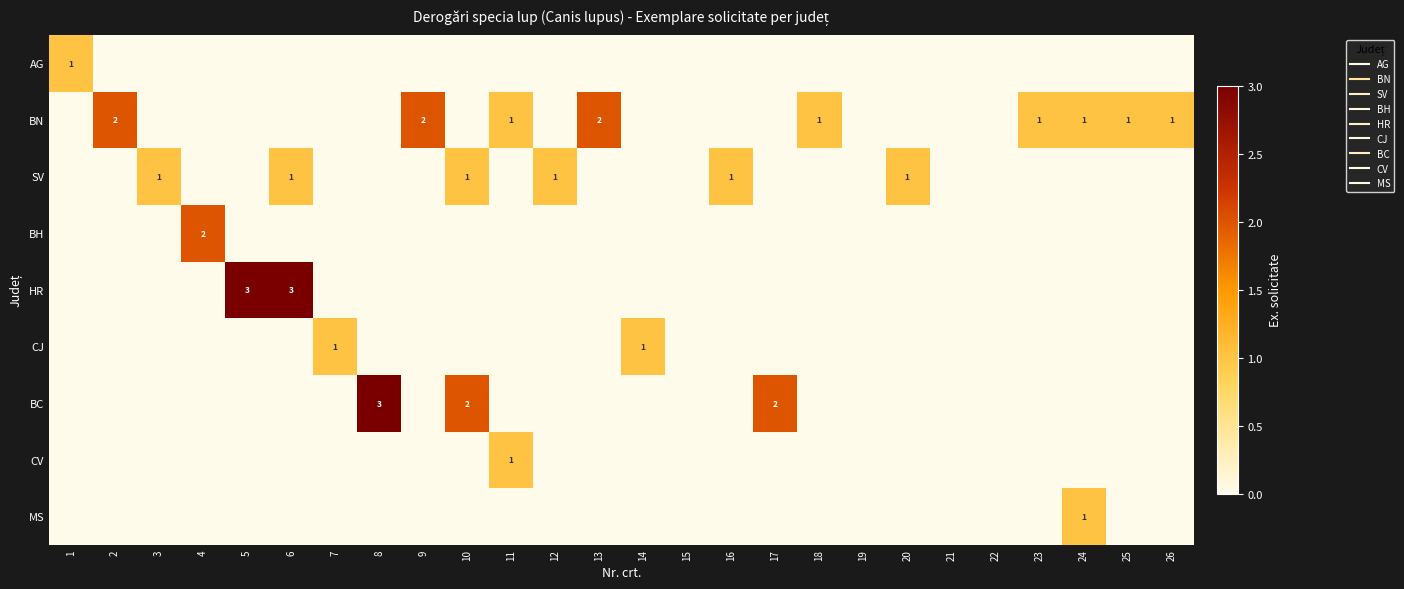

Which series has the largest total across all categories?

BN